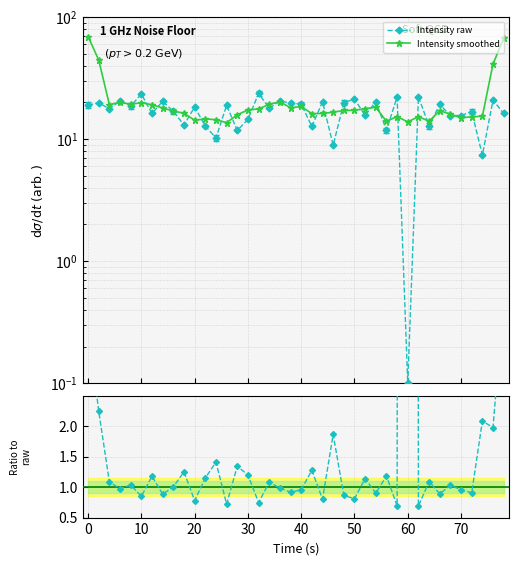

How many data points in Intensity smoothed are above 17?

21